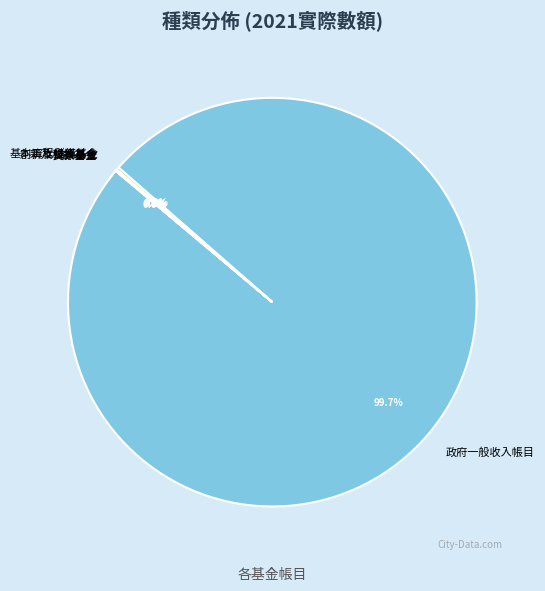

Is there a majority slice in this chart?

Yes